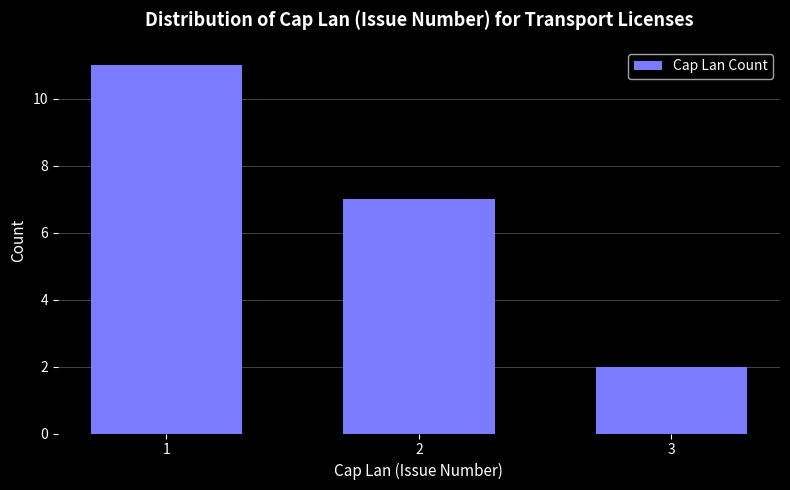

Reading right to left, list all the values displayed in this chart.

2	7	11